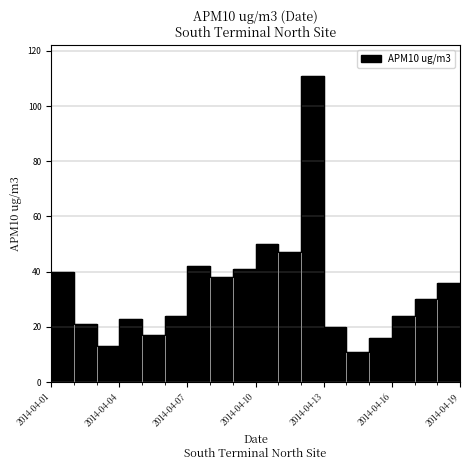

What is the average value?

33